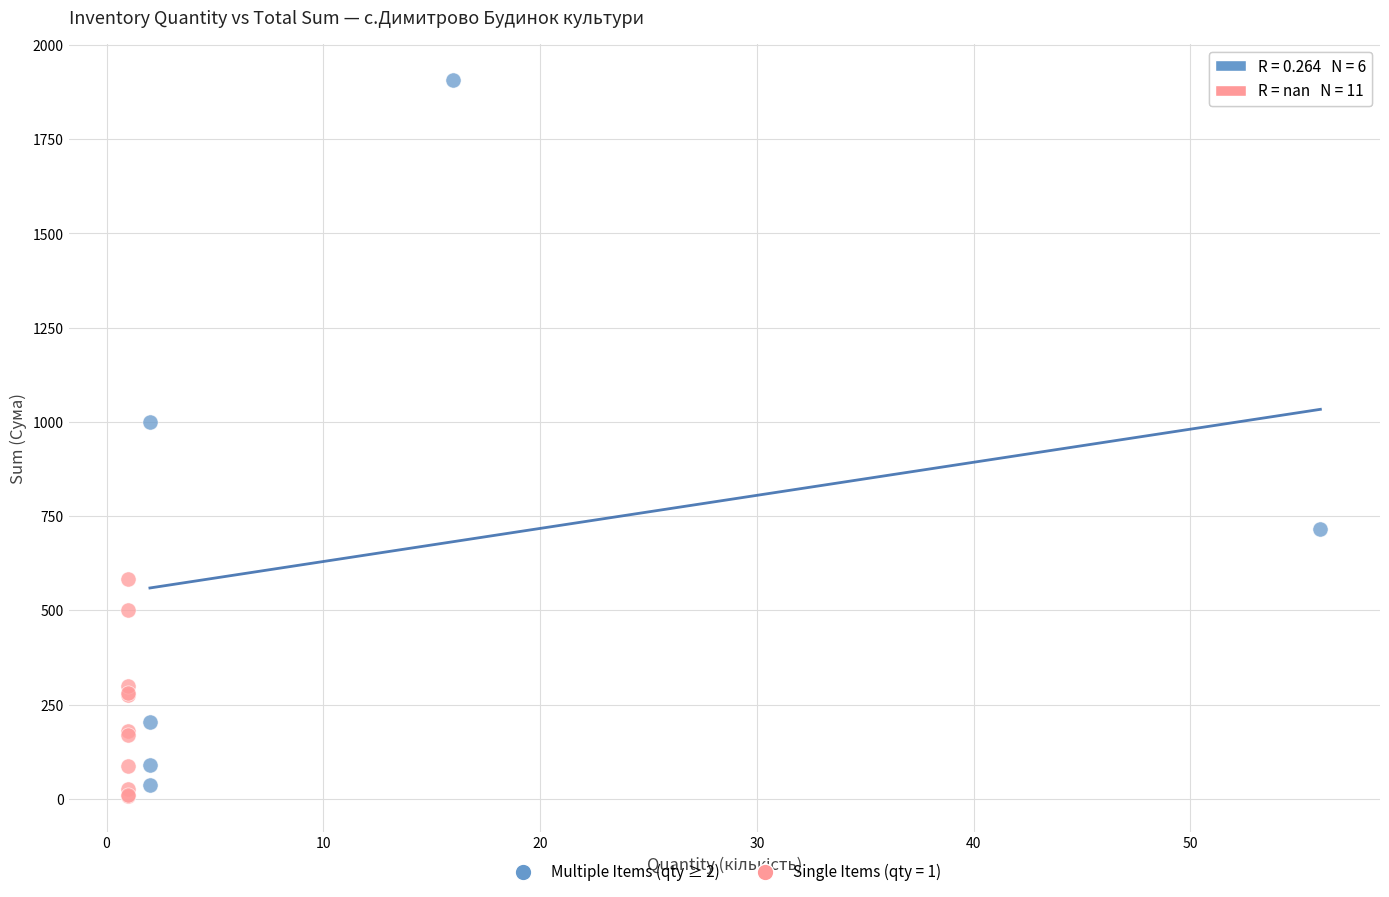

Which series has the largest Y range (max minus min)?

Multiple Items (qty ≥ 2)